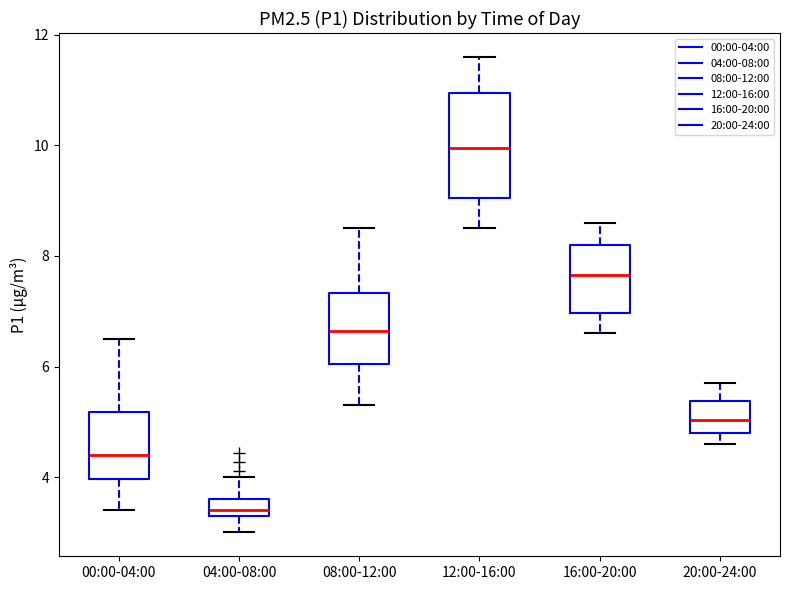

Where is the lower edge of the box for 08:00-12:00 on the y-axis? The values are not printed on the chart, so give them approximately, as read against the axis.

6.0